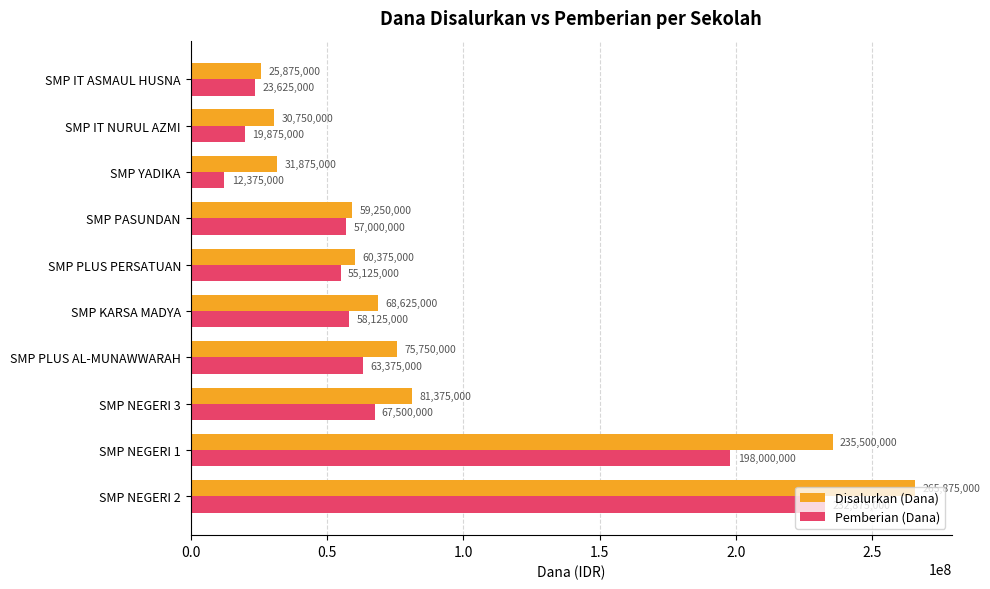

Rank the categories by Disalurkan (Dana) value from lowest to highest.

SMP IT ASMAUL HUSNA, SMP IT NURUL AZMI, SMP YADIKA, SMP PASUNDAN, SMP PLUS PERSATUAN, SMP KARSA MADYA, SMP PLUS AL-MUNAWWARAH, SMP NEGERI 3, SMP NEGERI 1, SMP NEGERI 2